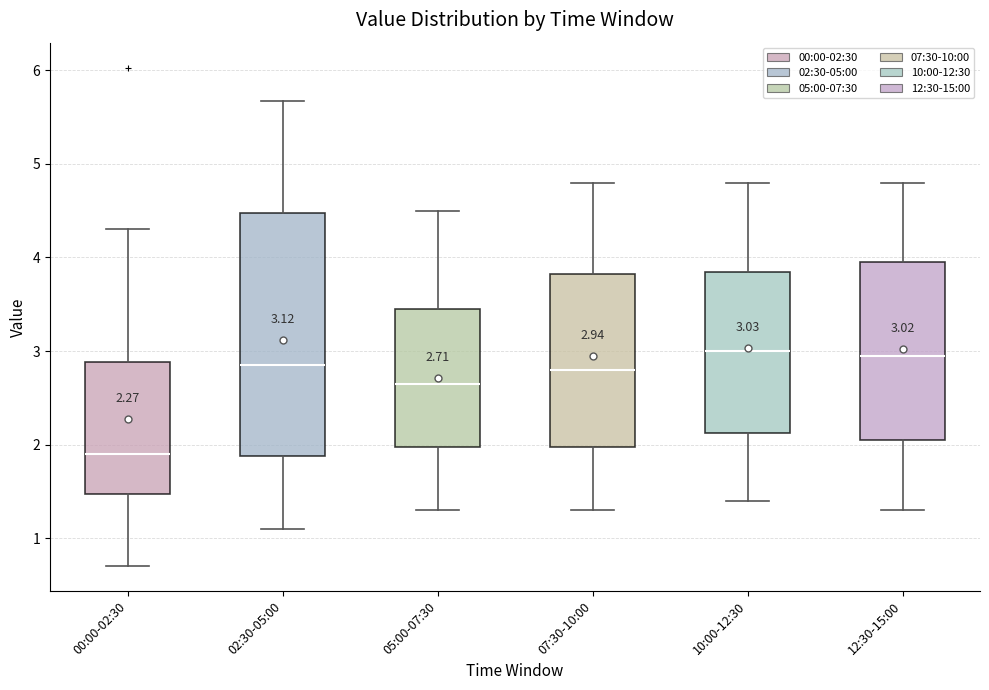

Which box has the lowest median line?

00:00-02:30